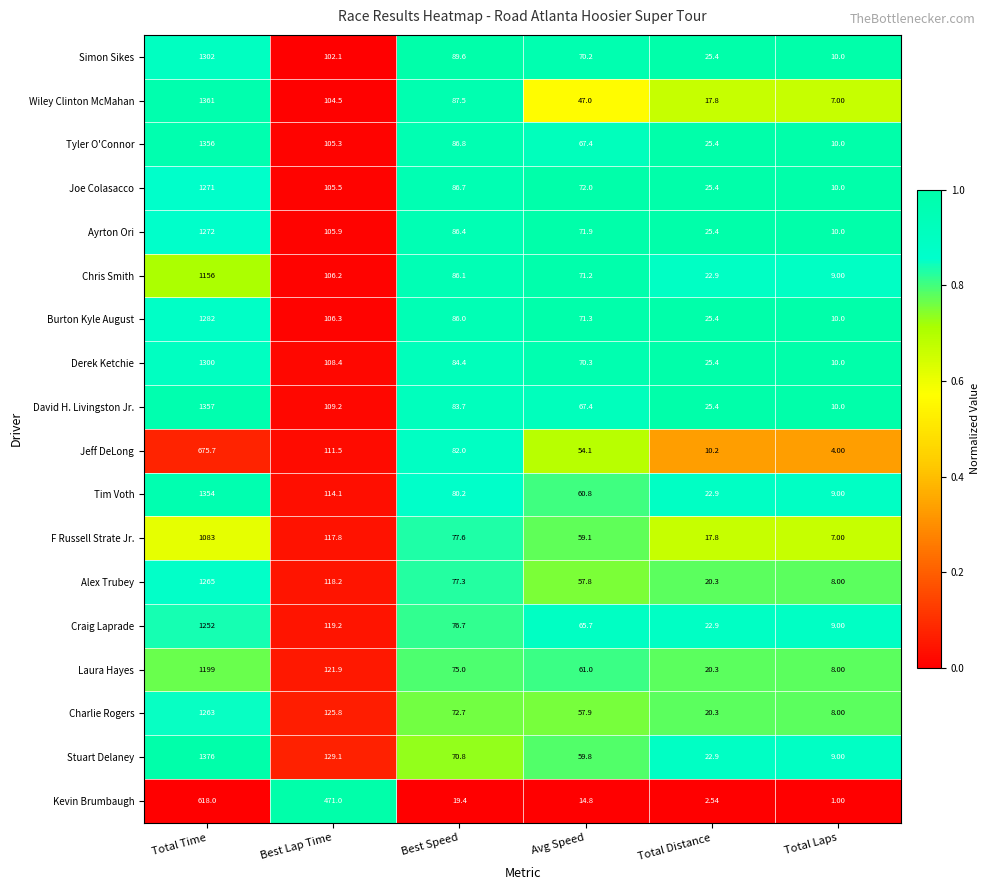

Is the value of Stuart Delaney at Total Time greater than the value of David H. Livingston Jr. at Best Lap Time?

Yes